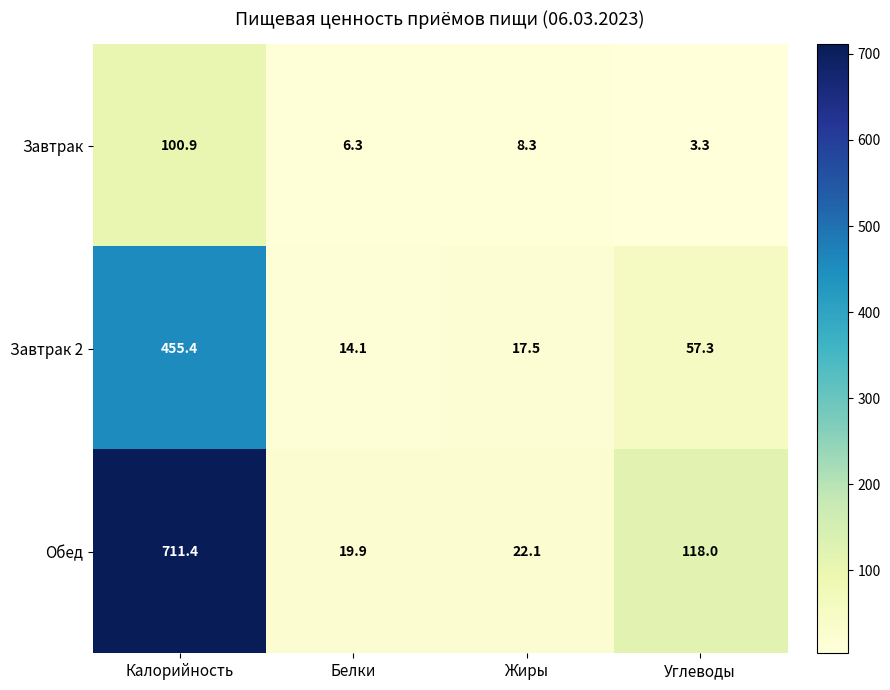

How many values in the Завтрак 2 series exceed 57?

2